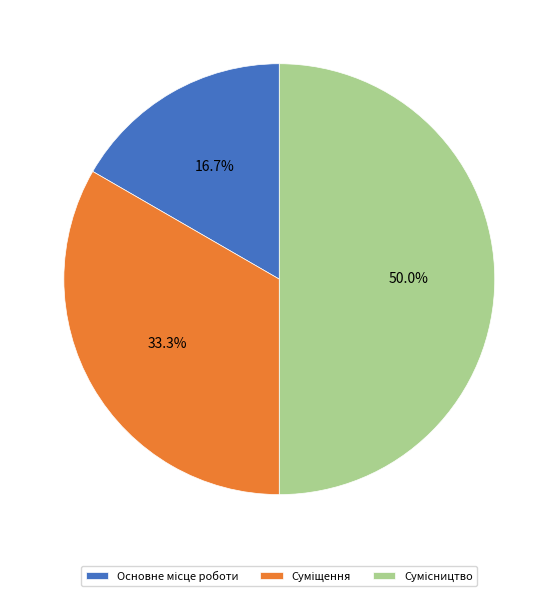

How many slices are in this pie chart?

3